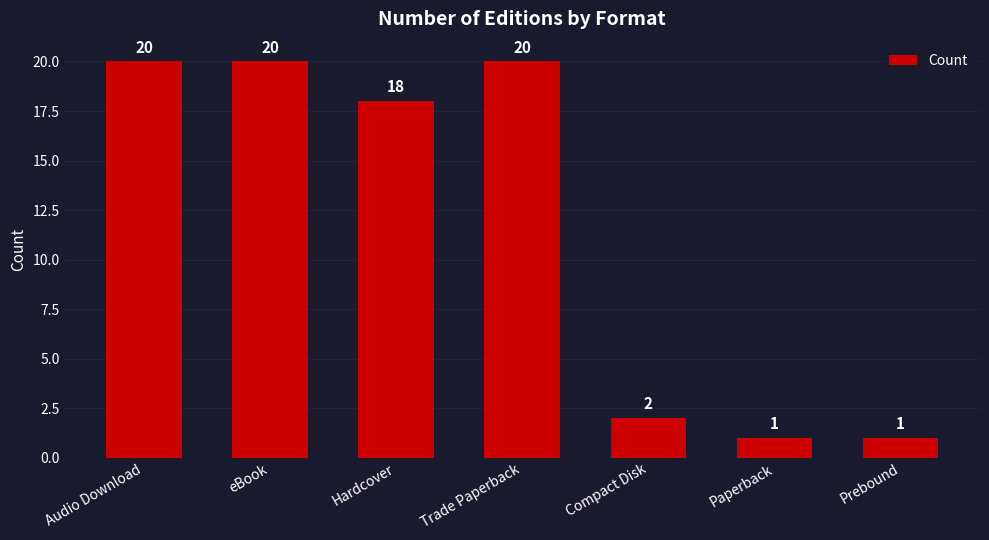

What is the sum of all values?

82